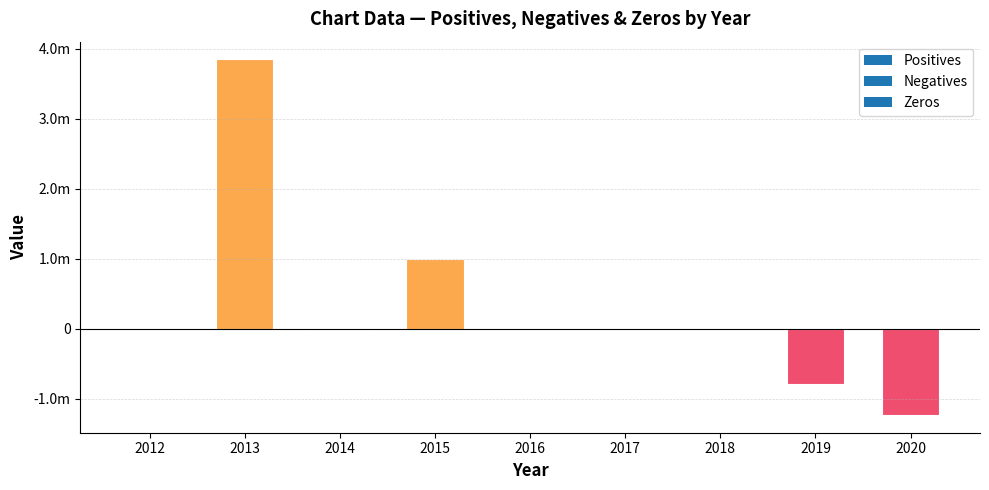

How many values are below zero?

5